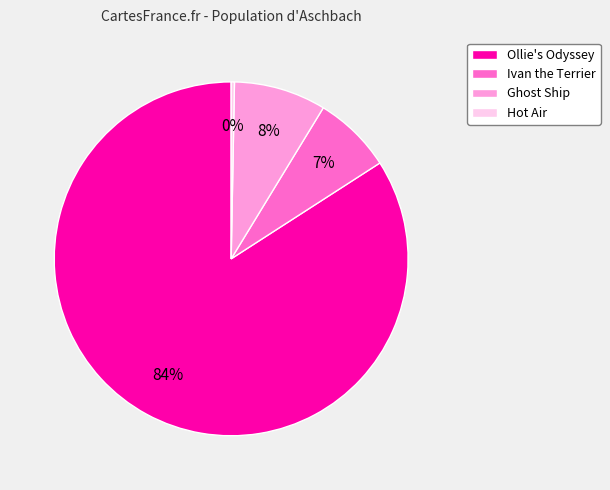

Does Ollie's Odyssey account for over 50% of the chart?

Yes